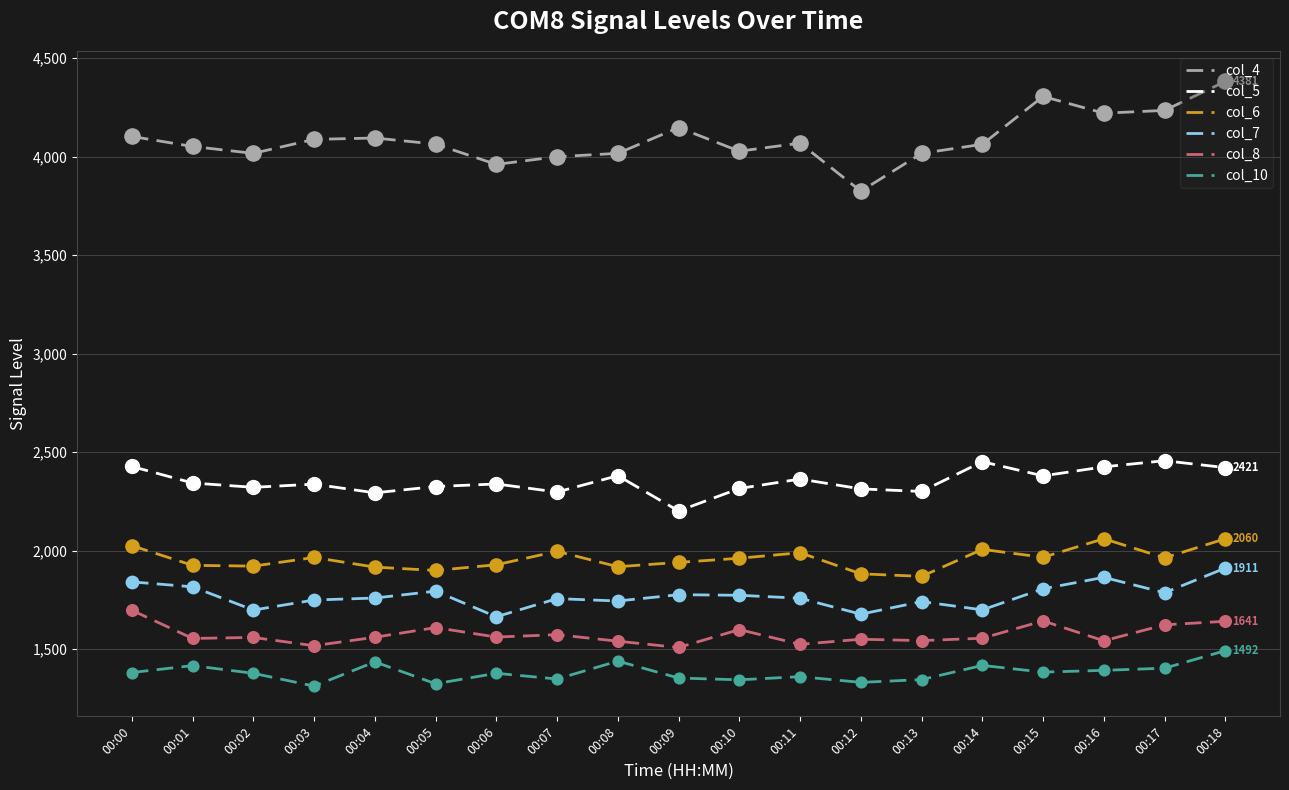

Which series changed the most between 00:03 and 00:18?

col_4